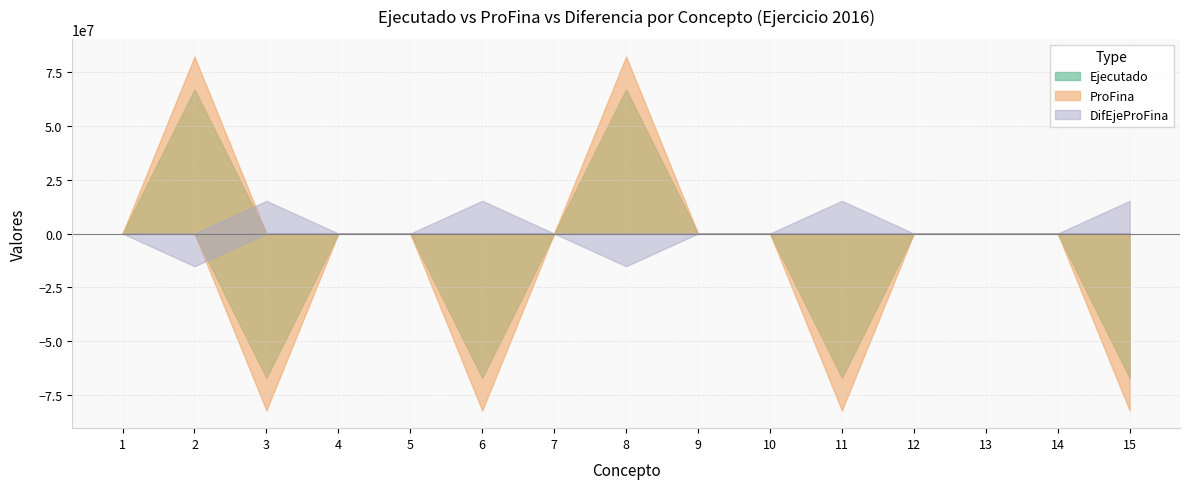

Which series has the widest spread of values?

ProFina